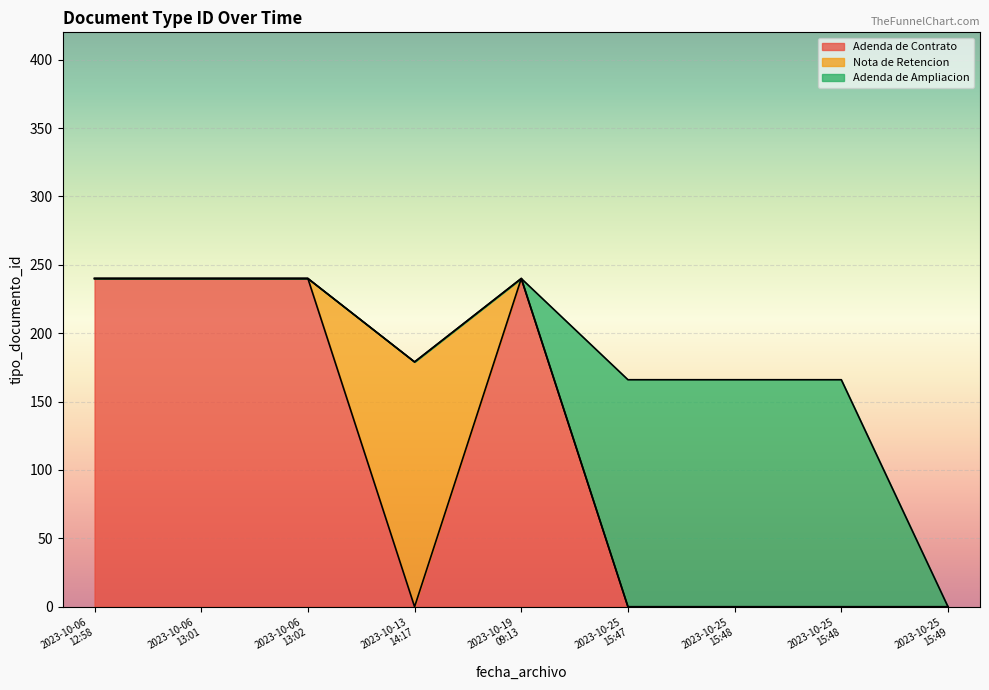

How many distinct data groups are displayed?

1